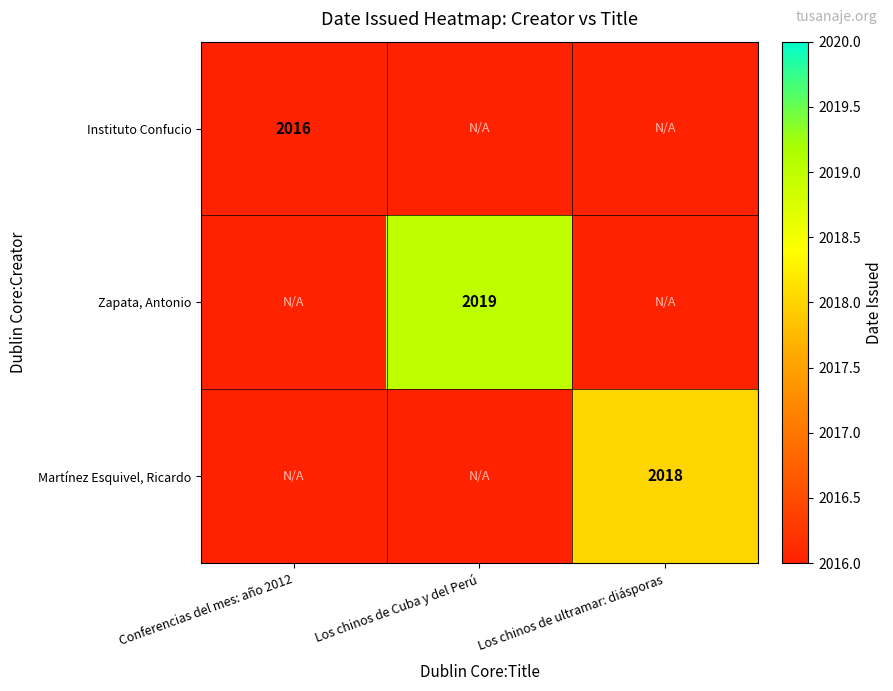

At how many categories does at least one series exceed 2016?

2